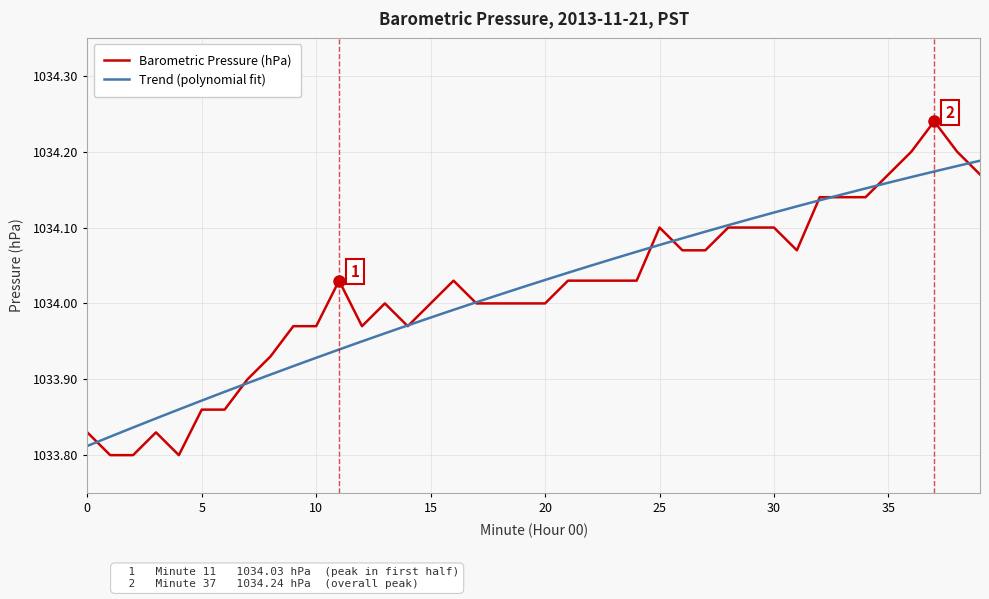

True or false: Trend (polynomial fit) has more than 2 interior local peaks.

False